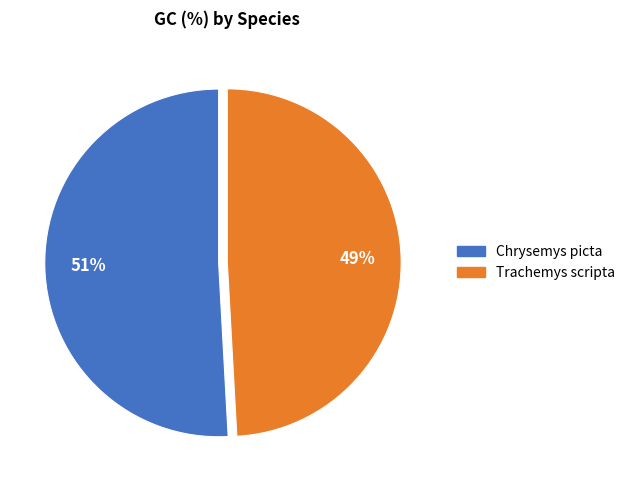

Rank the categories by value from highest to lowest.

Chrysemys picta, Trachemys scripta